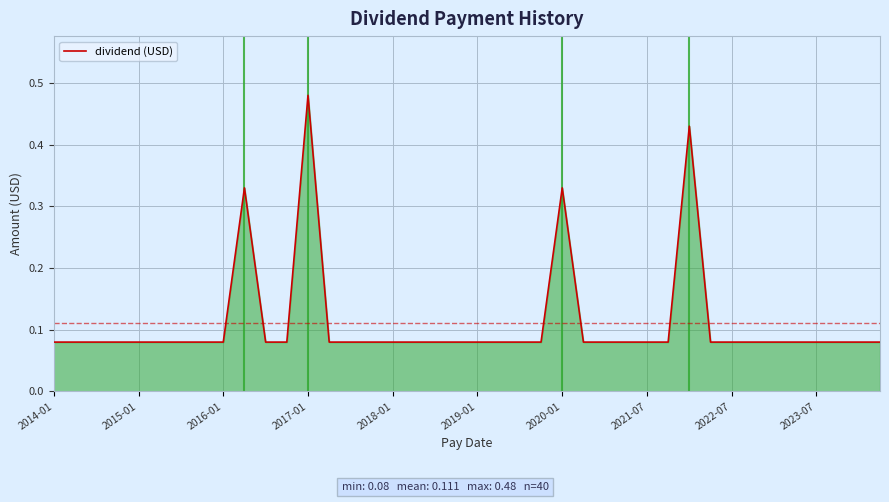

Is this an area chart (filled region under the line)?

Yes